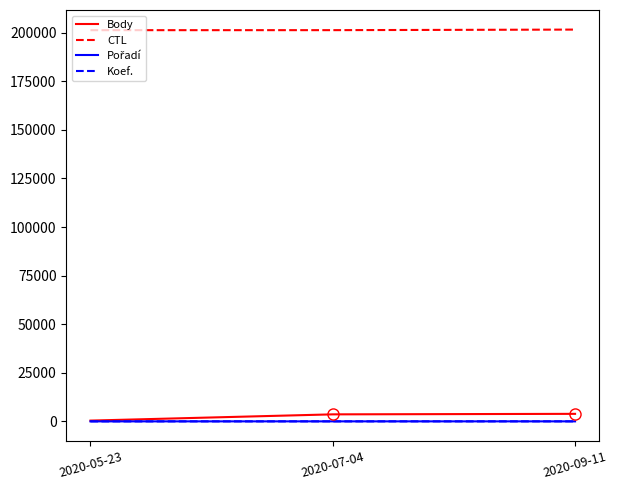

Is the value of CTL at 2020-07-04 greater than the value of Koef. at 2020-07-04?

Yes